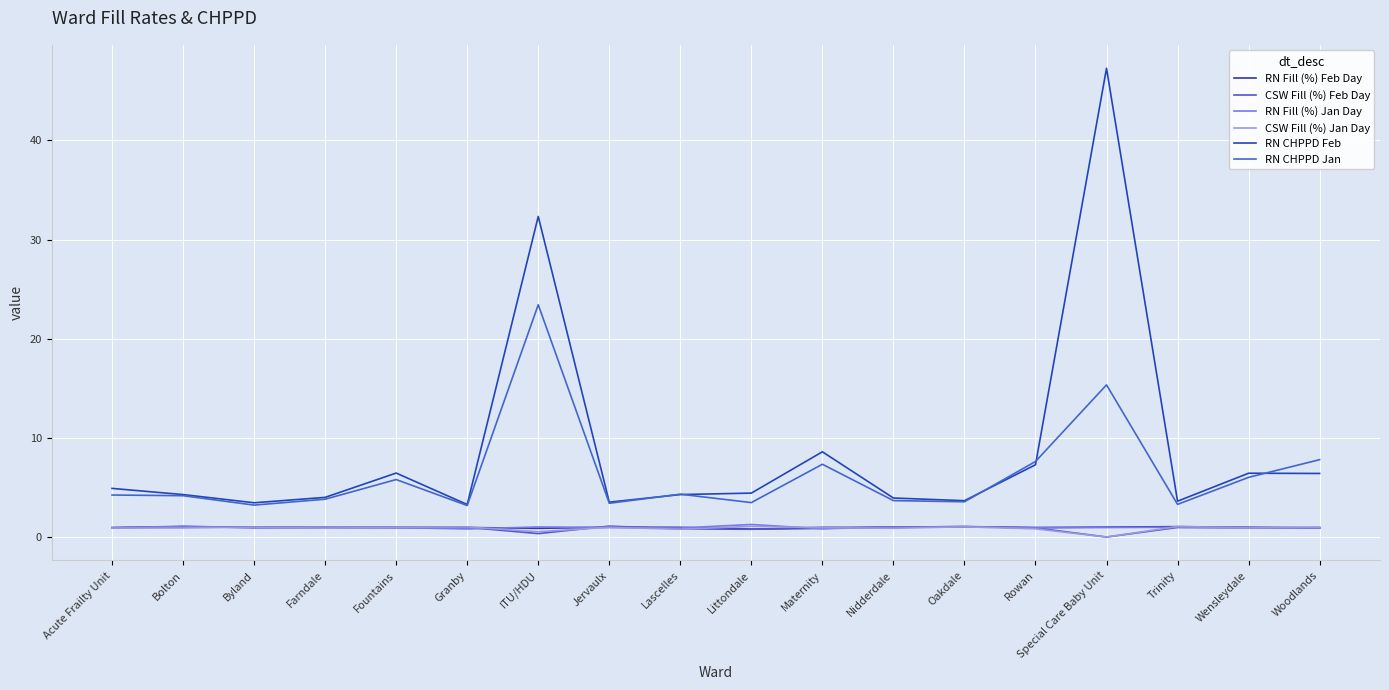

Is the value of RN CHPPD Feb at Oakdale greater than the value of CSW Fill (%) Feb Day at Granby?

Yes